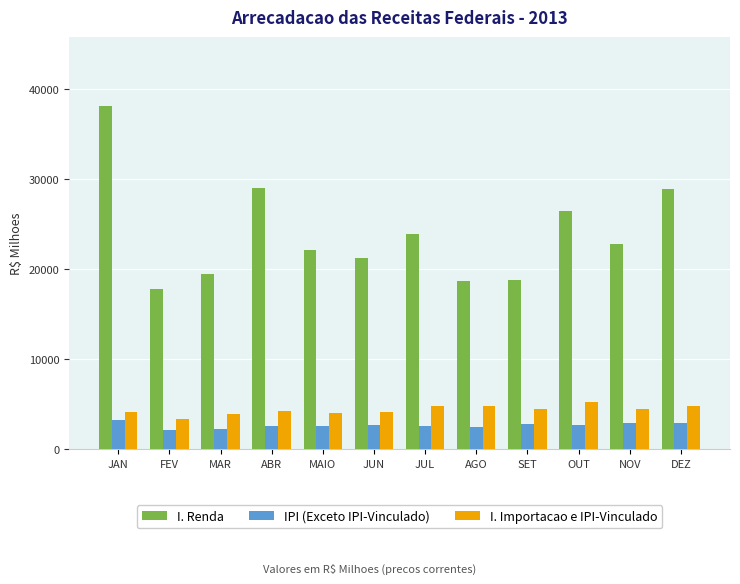

Which series changed the most between MAIO and JUL?

I. Renda